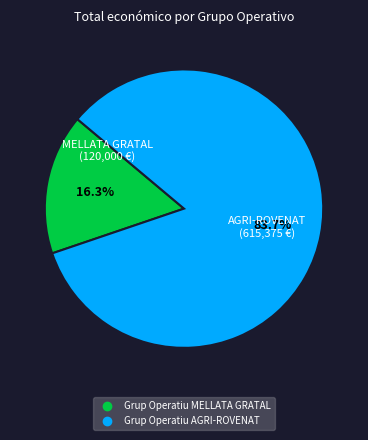

Which has a higher value, Grup Operatiu MELLATA GRATAL or Grup Operatiu AGRI-ROVENAT?

Grup Operatiu AGRI-ROVENAT